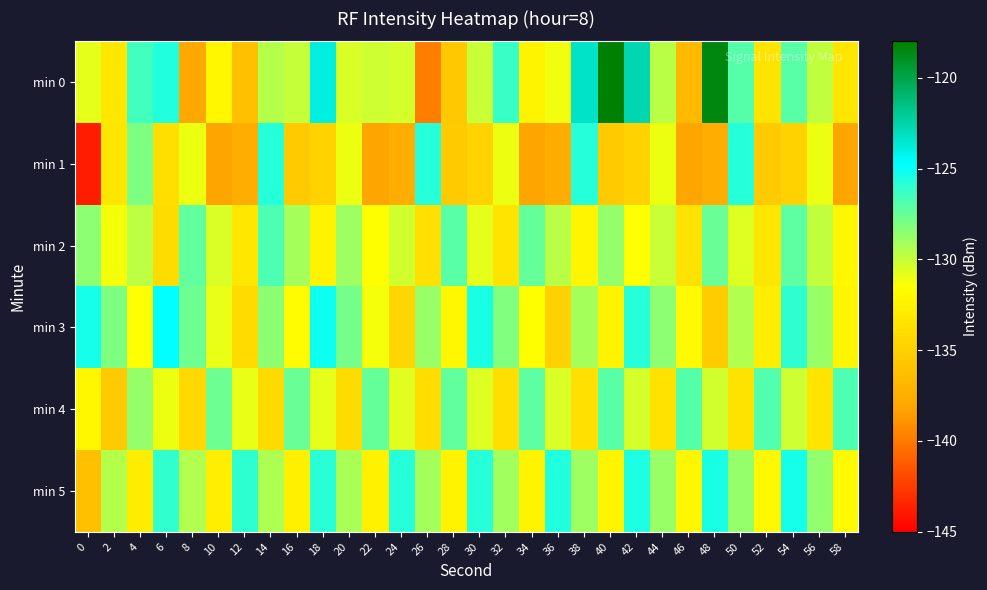

Reading right to left, transcribe all the data shown in this chart.

min 0: 58=-133.4	56=-129.9	54=-127.1	52=-133.5	50=-127.0	48=-118.5	46=-136.7	44=-129.7	42=-122.7	40=-118.1	38=-123.3	36=-131.1	34=-132.3	32=-126.2	30=-130.0	28=-135.6	26=-139.8	24=-130.3	22=-130.1	20=-130.5	18=-123.9	16=-130.0	14=-129.5	12=-136.2	10=-132.1	8=-138.0	6=-125.6	4=-126.5	2=-133.2	0=-130.8
min 1: 58=-138.2	56=-131.0	54=-134.8	52=-135.3	50=-125.7	48=-137.6	46=-138.2	44=-131.0	42=-134.8	40=-135.3	38=-125.7	36=-137.6	34=-138.2	32=-131.0	30=-134.8	28=-135.3	26=-125.7	24=-137.6	22=-138.2	20=-131.0	18=-134.8	16=-135.3	14=-125.7	12=-137.6	10=-138.2	8=-131.0	6=-133.9	4=-128.1	2=-133.3	0=-143.8
min 2: 58=-132.0	56=-129.9	54=-127.2	52=-133.3	50=-130.6	48=-127.5	46=-133.6	44=-130.1	42=-131.4	40=-128.7	38=-132.2	36=-129.7	34=-127.4	32=-133.5	30=-130.8	28=-127.1	26=-133.8	24=-130.3	22=-131.6	20=-128.9	18=-132.4	16=-129.1	14=-126.8	12=-133.2	10=-130.5	8=-127.3	6=-134.1	4=-129.8	2=-131.2	0=-128.5
min 3: 58=-132.2	56=-128.8	54=-126.0	52=-132.7	50=-129.4	48=-135.2	46=-131.9	44=-128.5	42=-125.7	40=-132.4	38=-129.1	36=-134.9	34=-131.6	32=-128.2	30=-125.4	28=-132.1	26=-128.8	24=-134.5	22=-131.2	20=-127.9	18=-125.1	16=-131.8	14=-128.5	12=-134.2	10=-130.9	8=-127.6	6=-124.8	4=-131.5	2=-128.1	0=-125.3
min 4: 58=-126.8	56=-133.5	54=-130.2	52=-126.9	50=-133.6	48=-130.3	46=-127.0	44=-133.7	42=-130.4	40=-127.1	38=-133.8	36=-130.5	34=-127.2	32=-133.9	30=-130.6	28=-127.3	26=-134.0	24=-130.7	22=-127.4	20=-134.1	18=-130.8	16=-127.5	14=-134.2	12=-130.9	10=-127.6	8=-134.3	6=-131.0	4=-128.7	2=-135.4	0=-132.1
min 5: 58=-131.9	56=-128.6	54=-125.3	52=-132.0	50=-128.7	48=-125.4	46=-132.1	44=-128.8	42=-125.5	40=-132.2	38=-128.9	36=-125.6	34=-132.3	32=-129.0	30=-125.7	28=-132.4	26=-129.1	24=-125.8	22=-132.5	20=-129.2	18=-125.9	16=-132.6	14=-129.3	12=-126.0	10=-132.7	8=-129.4	6=-126.1	4=-132.8	2=-129.5	0=-136.2